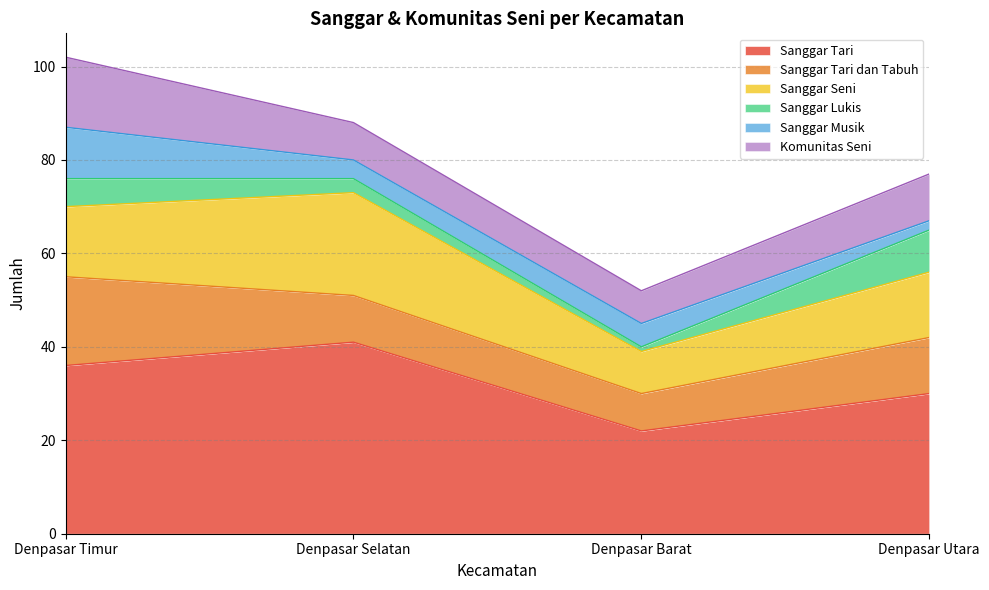

What is the sum of all Sanggar Musik values?

22